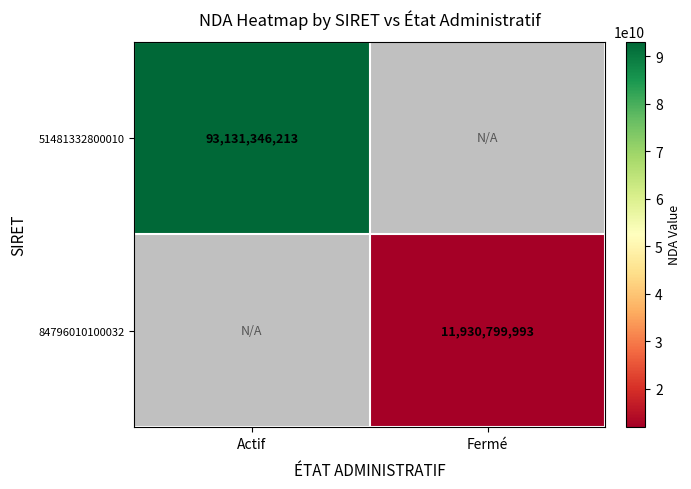

The 84796010100032 series shows 11930799993 at Fermé. True or false?

True